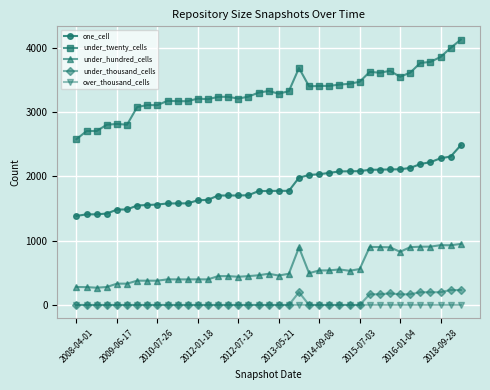

What is the lowest value of the one_cell series?

1383